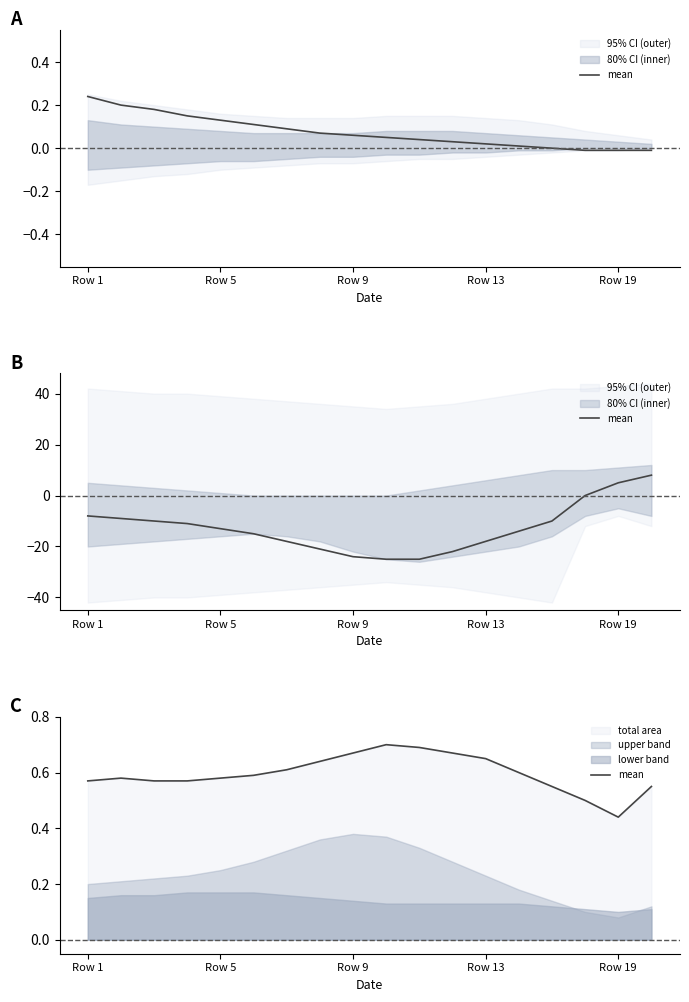

What is the difference between the second highest and minimum values?

0.2